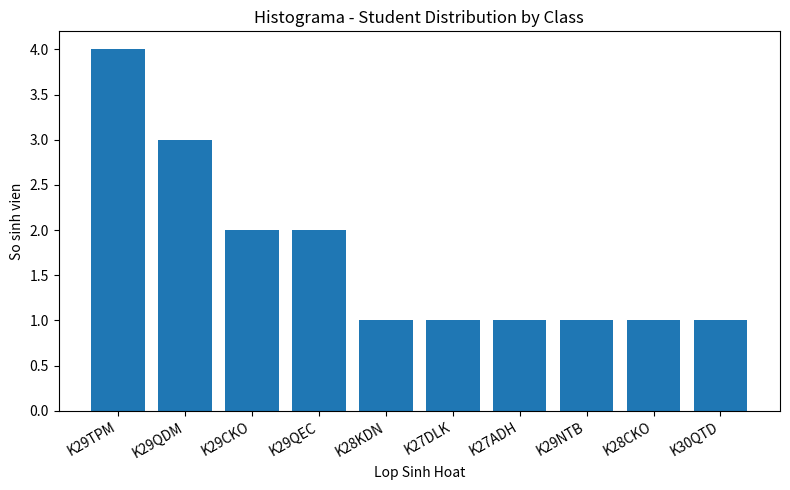

What is the difference between the maximum and second lowest values?

3